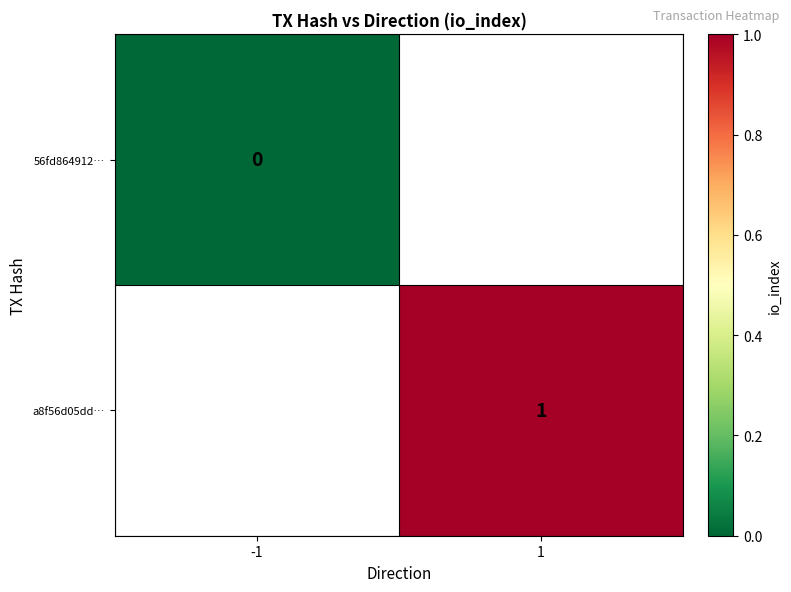

How many categories are shown in the chart?

2